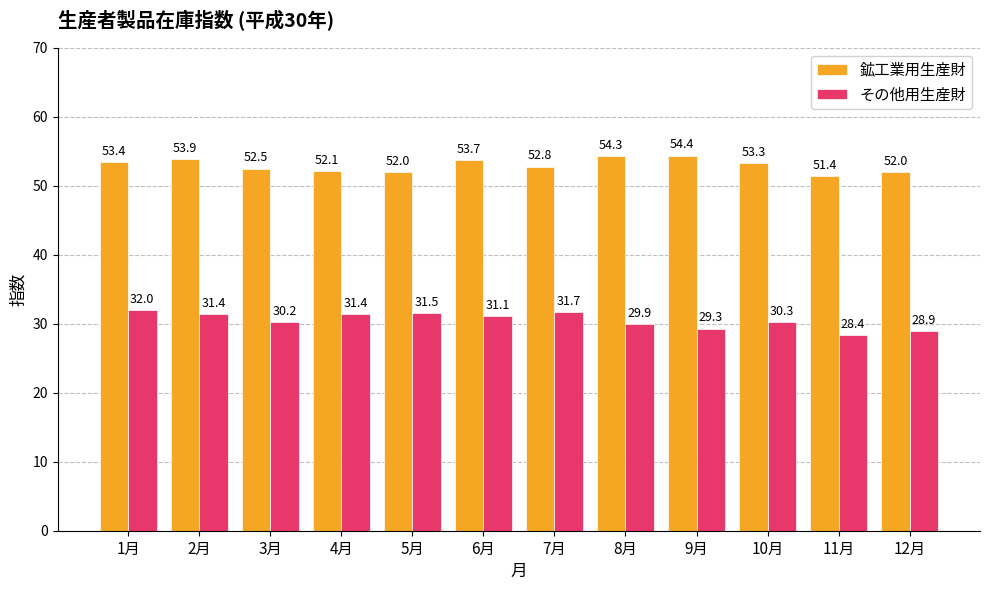

What is the difference between the 鉱工業用生産財 values at 9月 and 6月?

0.7